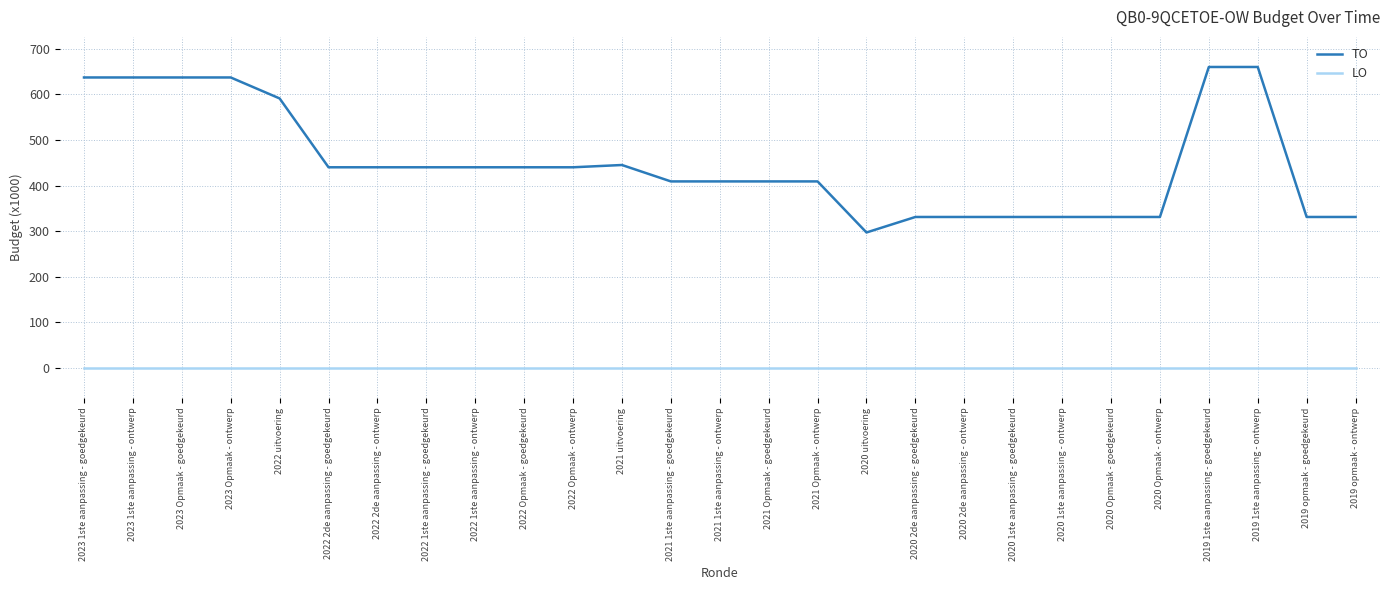

What are all the series names shown in the legend?

TO, LO